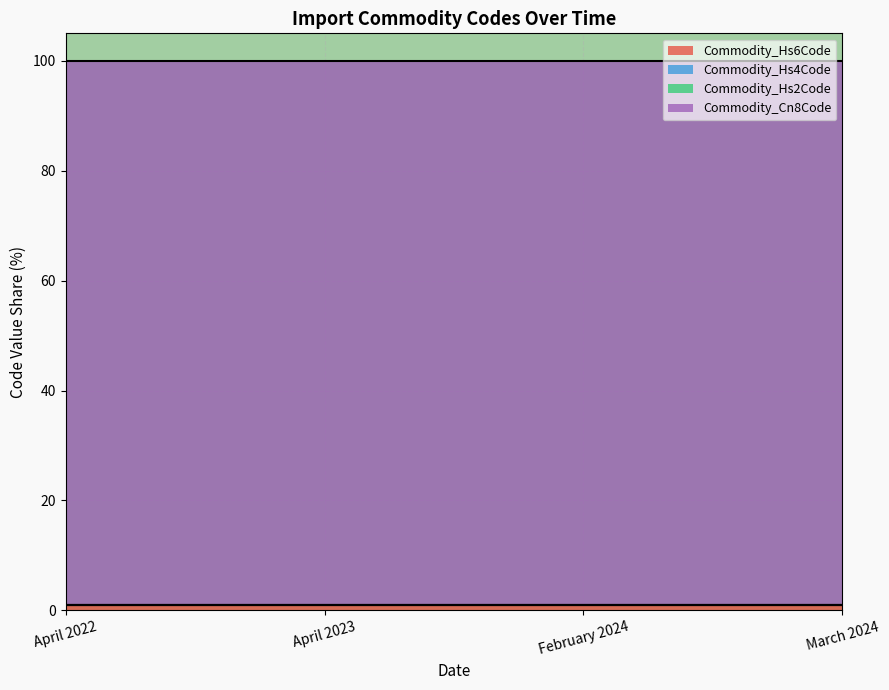

What is the value of the Commodity_Hs6Code point at the 1st from the left?

1.0